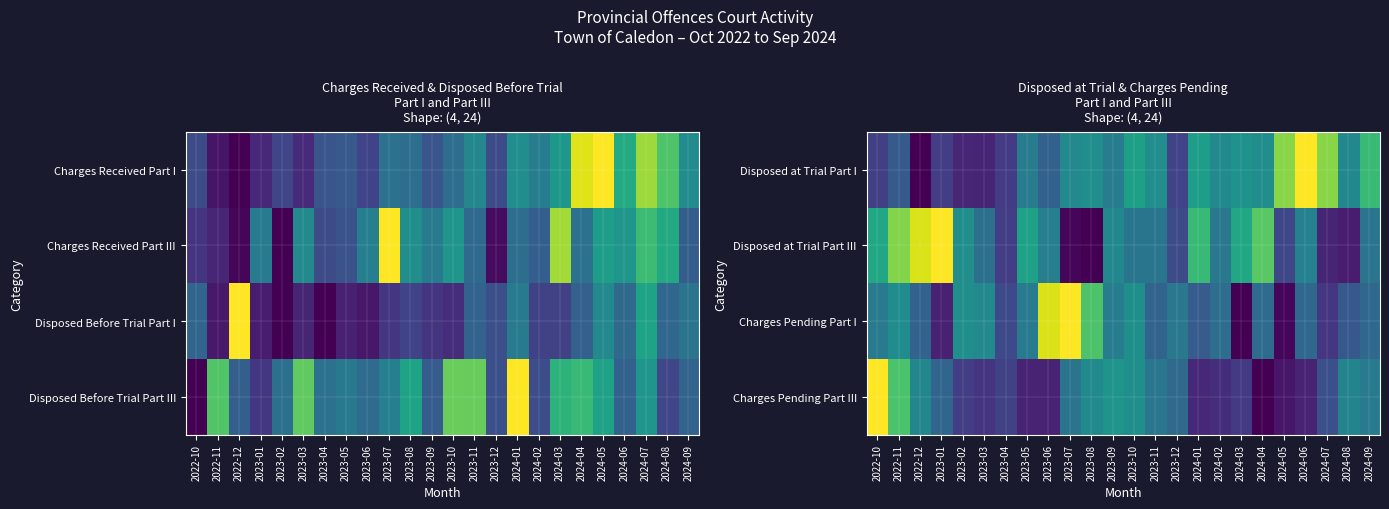

What is the sum of the Disposed at Trial Part I values at 2022-12 and 2022-11?

0.3